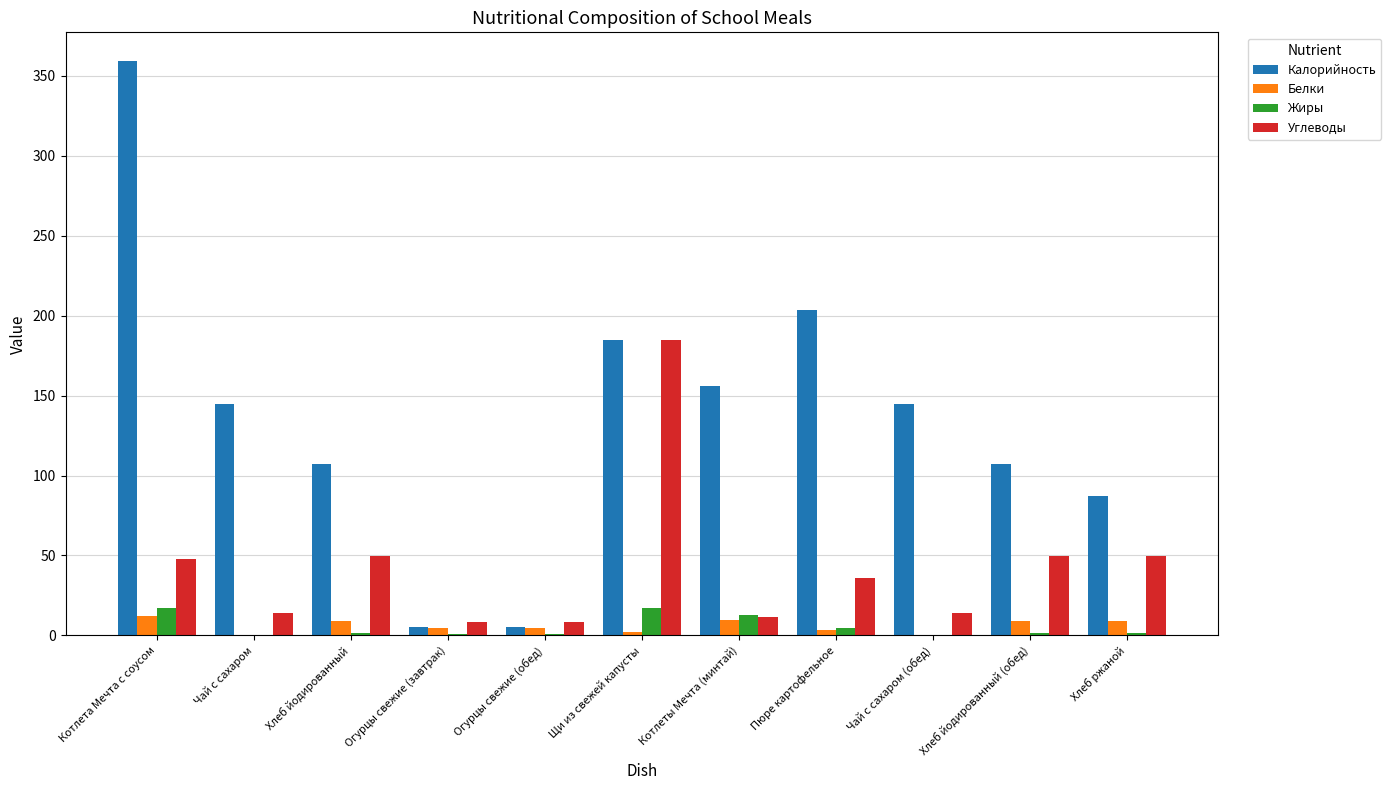

The Калорийность series shows 87.0 at Хлеб ржаной. True or false?

True